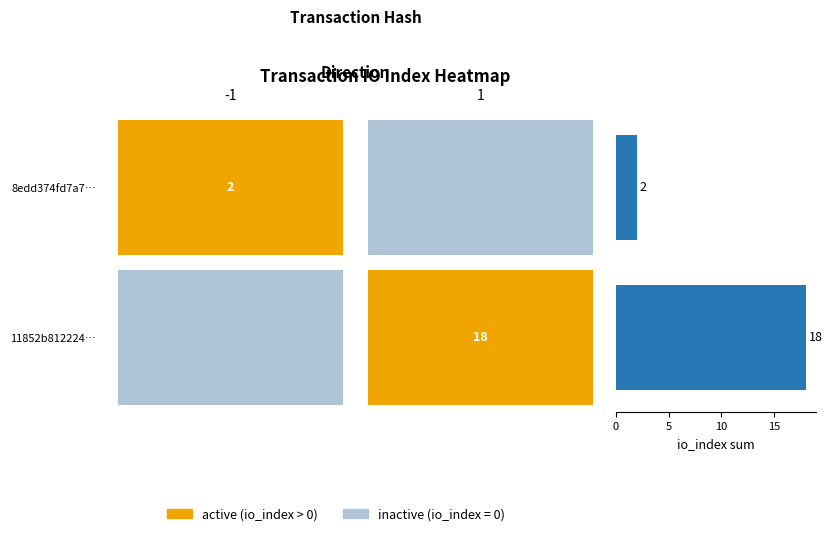

What is the greatest value displayed?

18